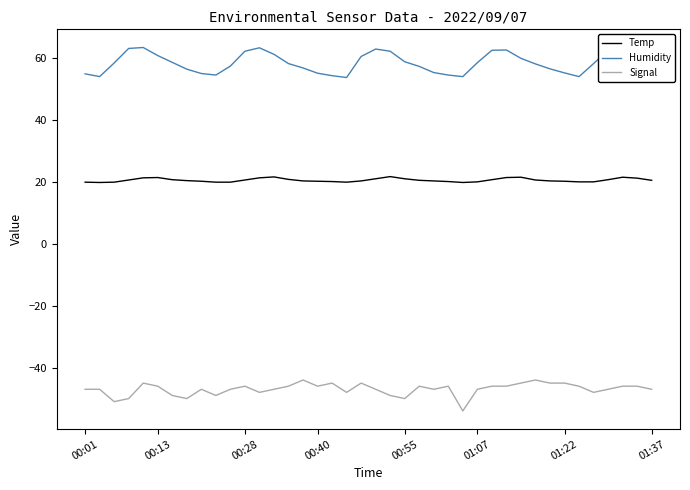

Which series has the largest total across all categories?

Humidity